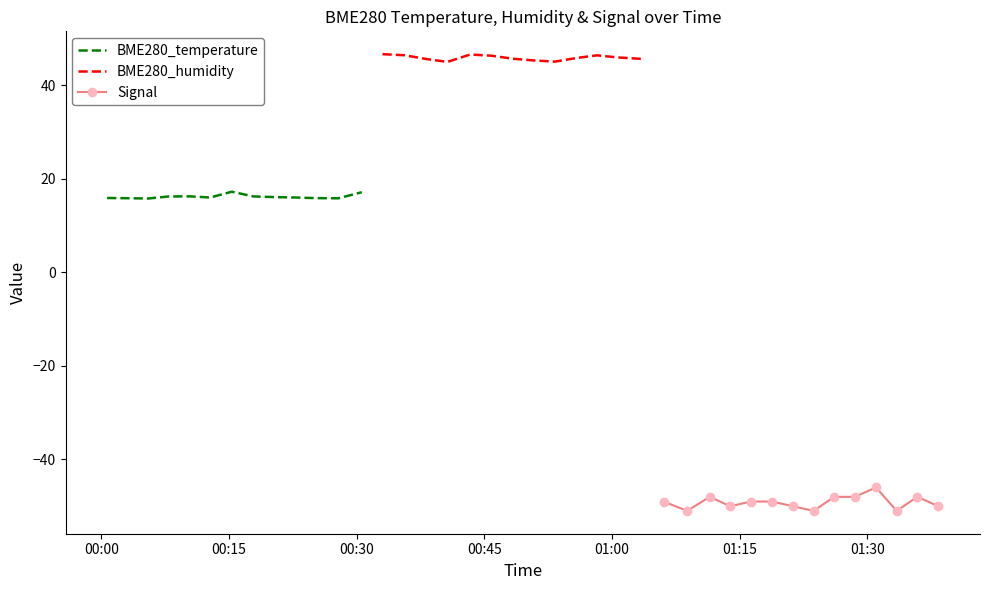

True or false: BME280_temperature and BME280_humidity intersect in this chart.

False